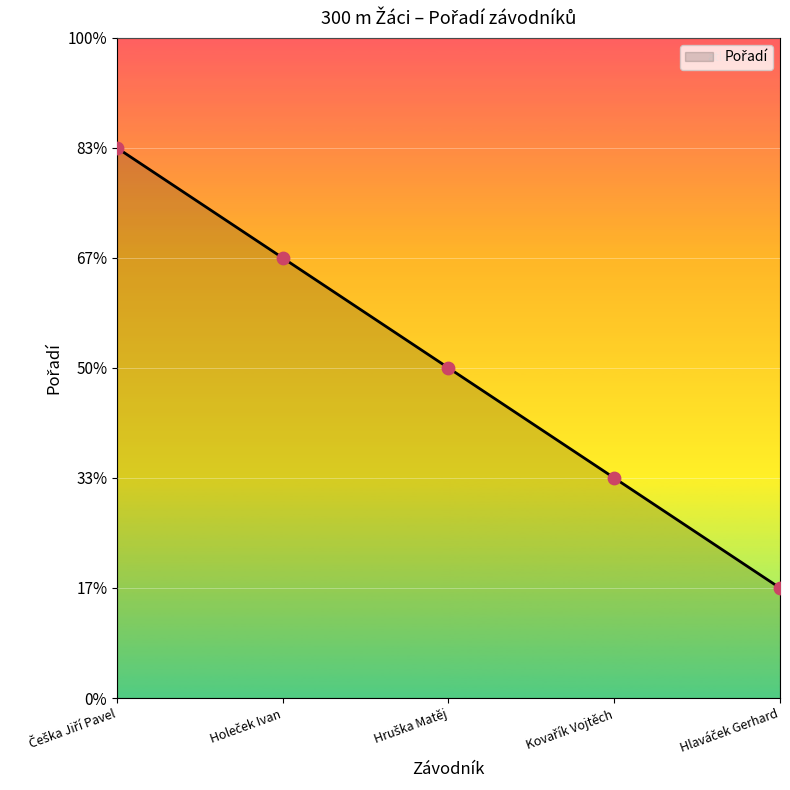

What is the change in value from Hruška Matěj to Hlaváček Gerhard?

-2